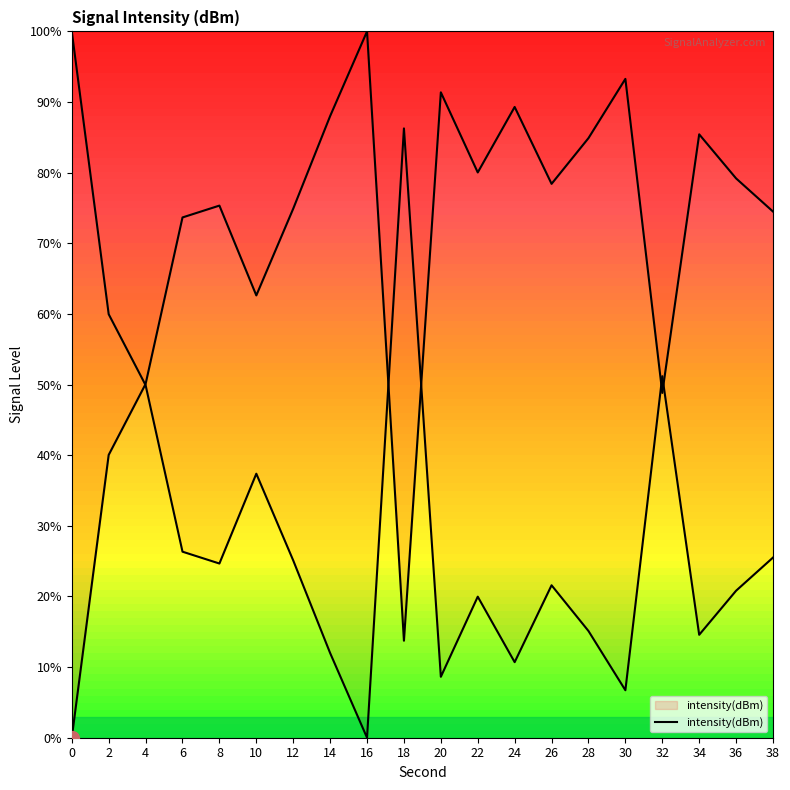

Reading right to left, extract all data points from this chart.

38=74.5	36=79.2	34=85.4	32=48.8	30=93.3	28=84.9	26=78.4	24=89.3	22=80.0	20=91.4	18=13.7	16=100.0	14=88.0	12=74.9	10=62.6	8=75.3	6=73.7	4=50.1	2=40.0	0=0.0